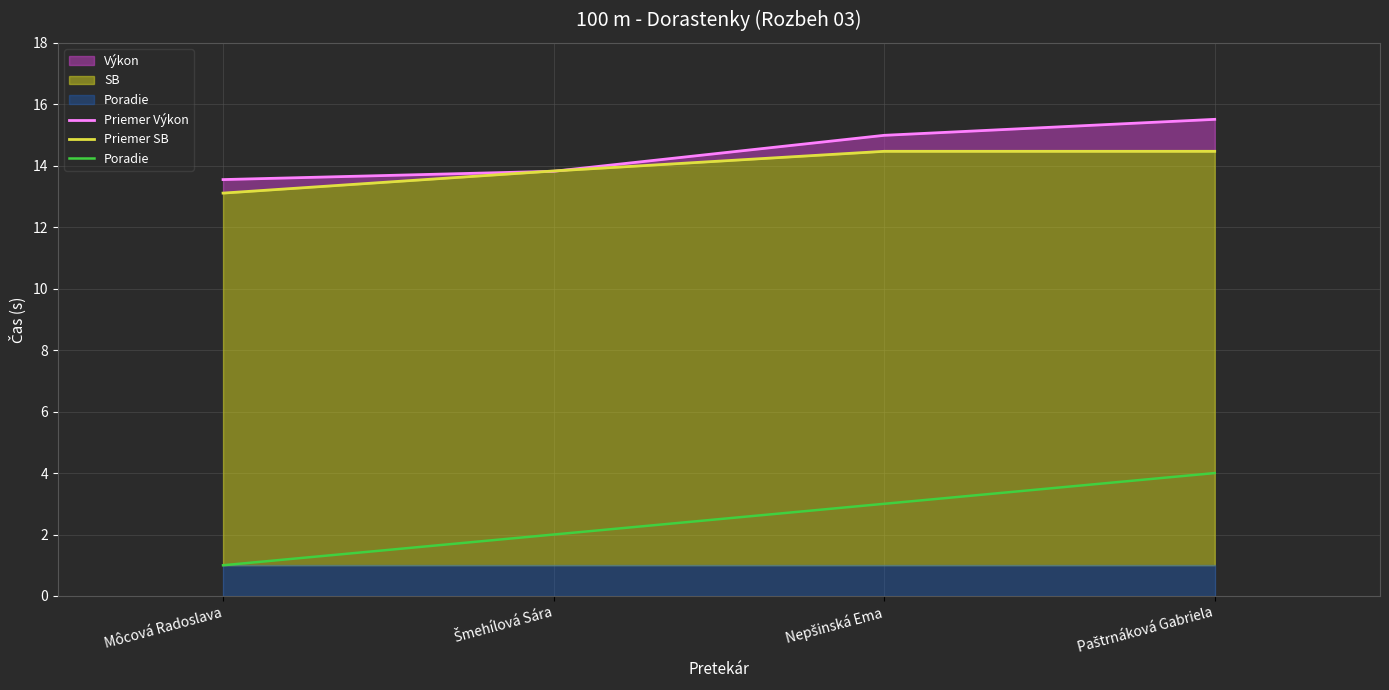

Which category has the highest value in the Priemer SB series?

Nepšinská Ema